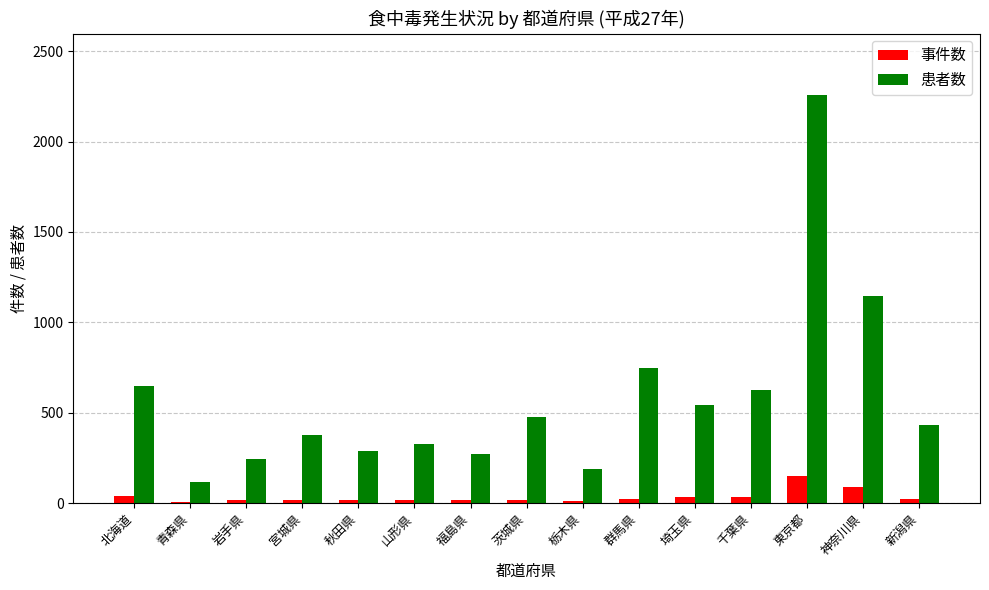

What is the average value of the 事件数 series?

35